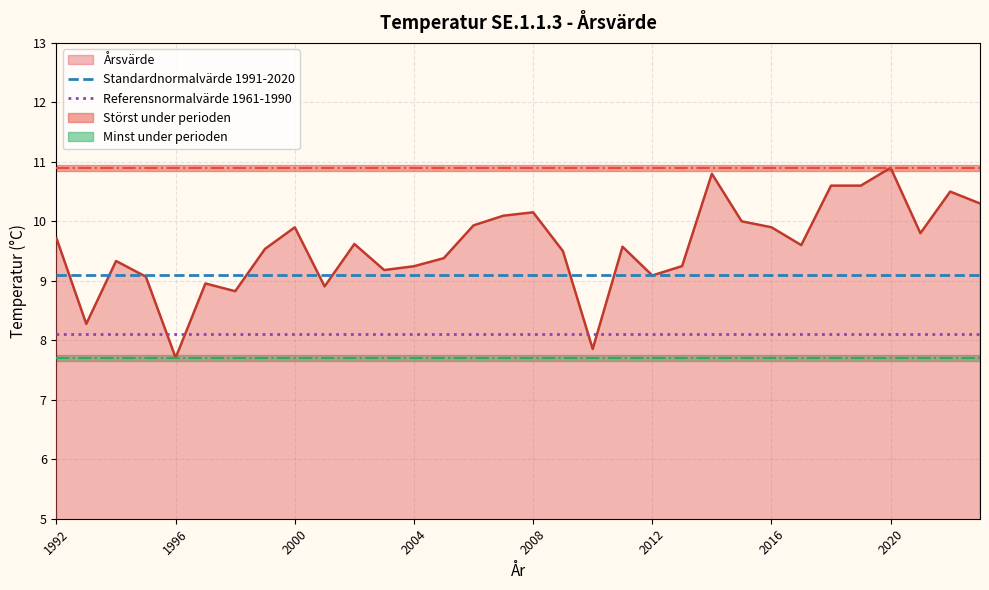

Is it true that Årsvärde equals 9.9 at 2000?

True